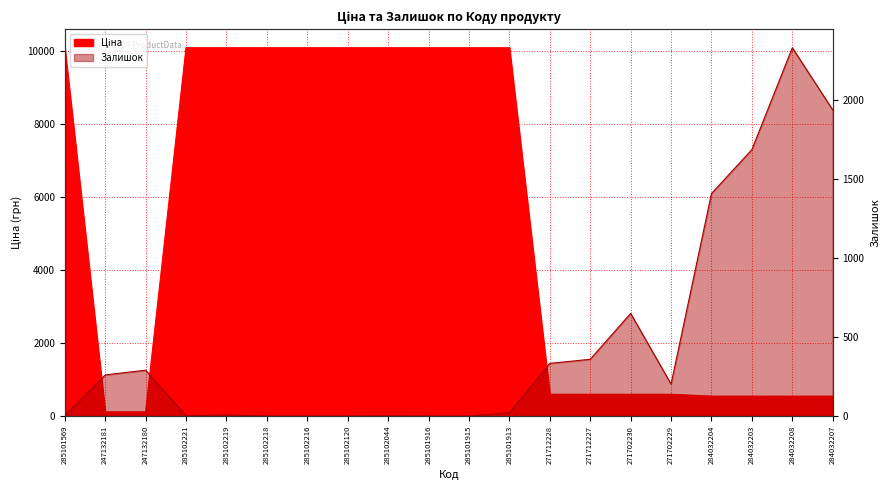

At which category does the chart reach its peak across all series?

285101569